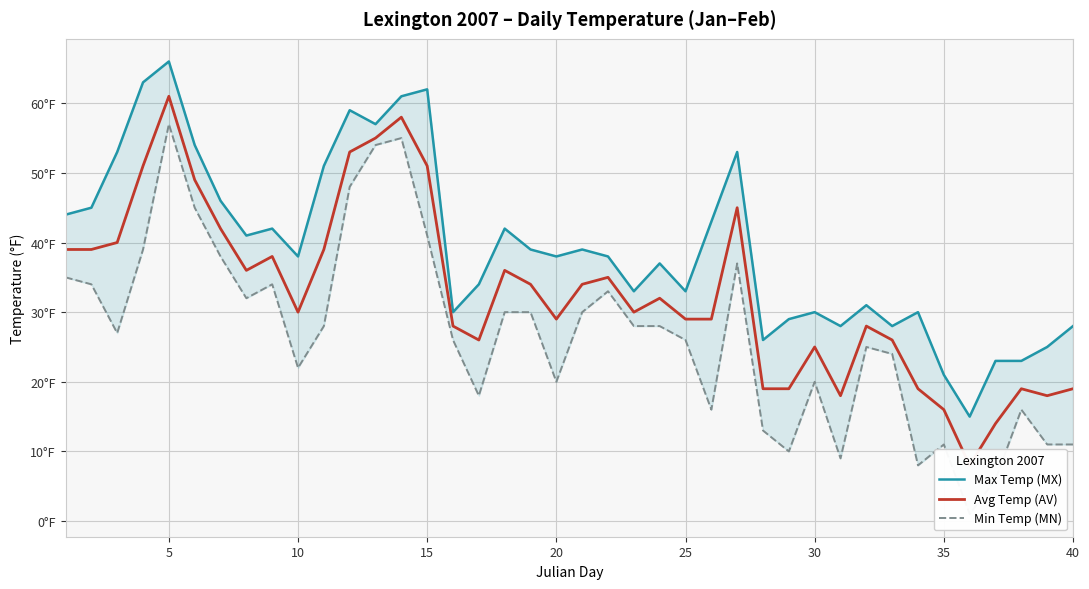

Reading left to right, what are all the values shown in this chart?

Max Temp (MX): 44	45	53	63	66	54	46	41	42	38	51	59	57	61	62	30	34	42	39	38	39	38	33	37	33	43	53	26	29	30	28	31	28	30	21	15	23	23	25	28
Avg Temp (AV): 39	39	40	51	61	49	42	36	38	30	39	53	55	58	51	28	26	36	34	29	34	35	30	32	29	29	45	19	19	25	18	28	26	19	16	8	14	19	18	19
Min Temp (MN): 35	34	27	39	57	45	38	32	34	22	28	48	54	55	41	26	18	30	30	20	30	33	28	28	26	16	37	13	10	20	9	25	24	8	11	1	6	16	11	11